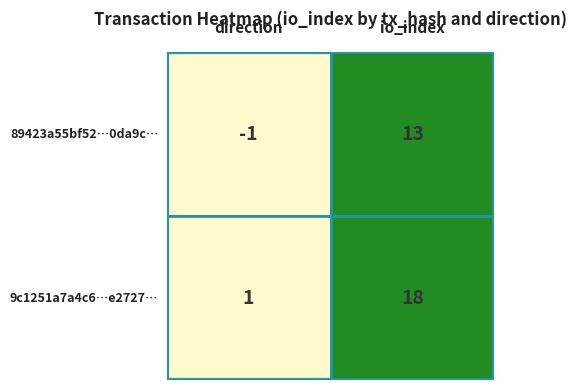

List the series in order of their peak value, highest first.

9c1251a7a4c6d80db5fca85d20213a9675e2727, 89423a55bf5205c01596869a8ab9f2fca20da9c